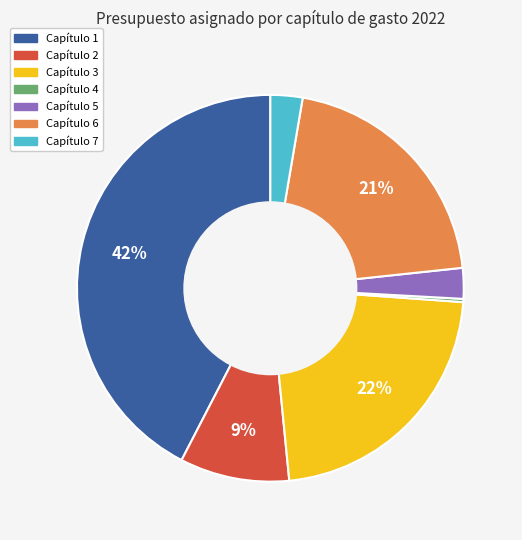

The Capítulo 7 slice represents 3% of the pie. True or false?

True